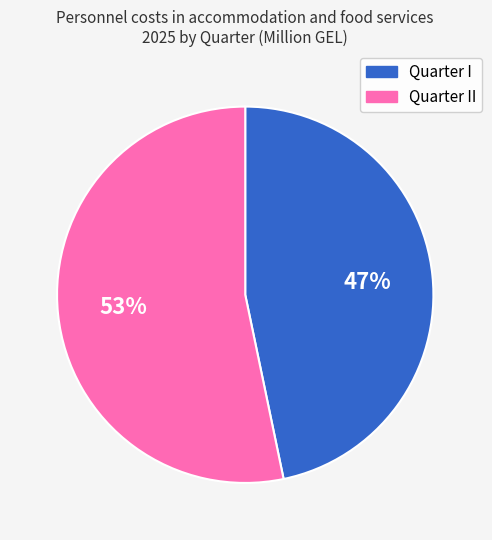

To the nearest percent, what is the average slice percentage?

50%